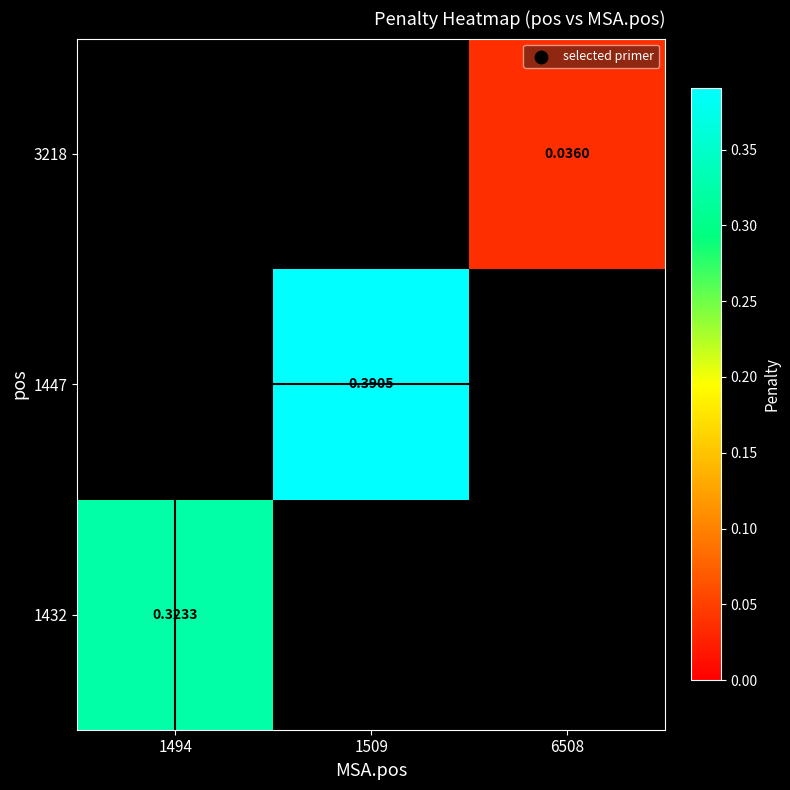

What is the maximum value for 1432?

0.3